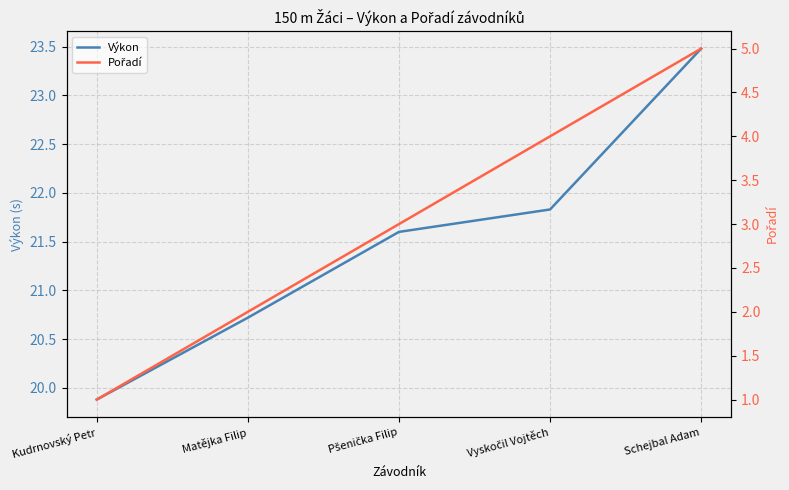

Reading left to right, extract all data points from this chart.

Výkon: 19.9	20.7	21.6	21.8	23.5
Pořadí: 1.0	2.0	3.0	4.0	5.0